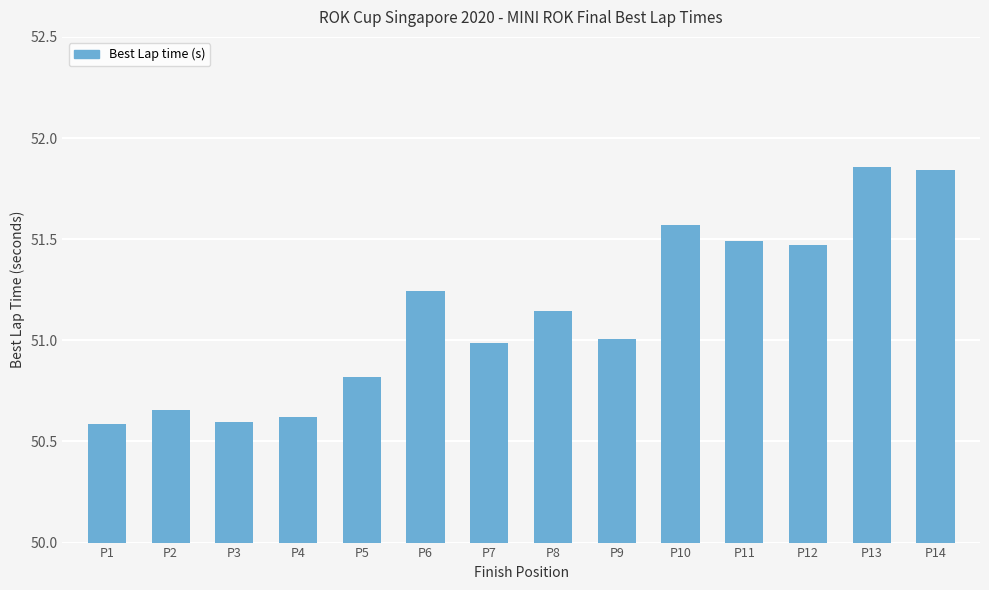

Approximately how many times larger is the value at P13 compared to P12?

1.0